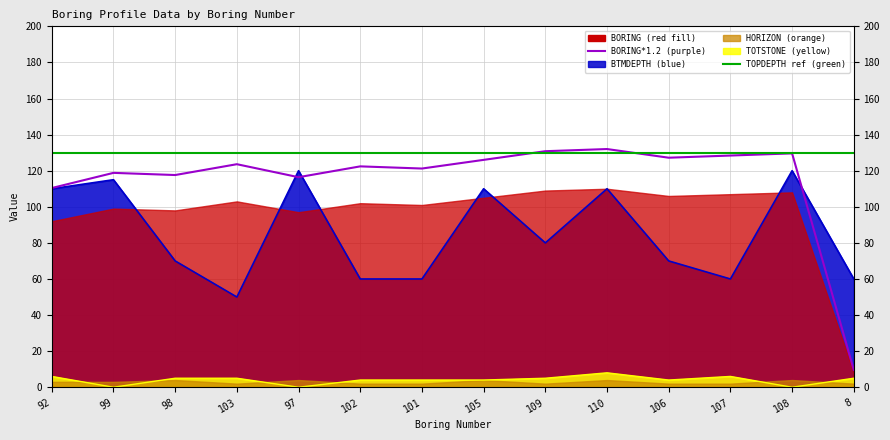

Does the chart display data point markers on the line(s)?

No